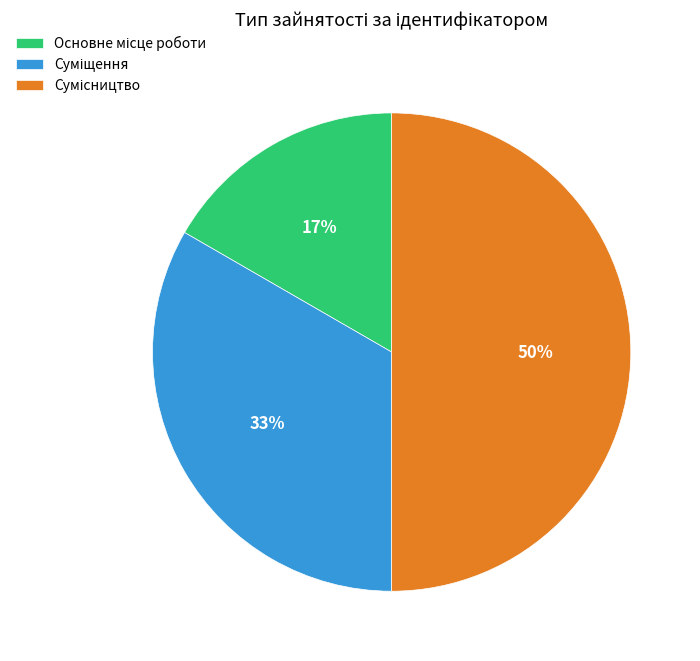

To the nearest percent, what is the average slice percentage?

33%